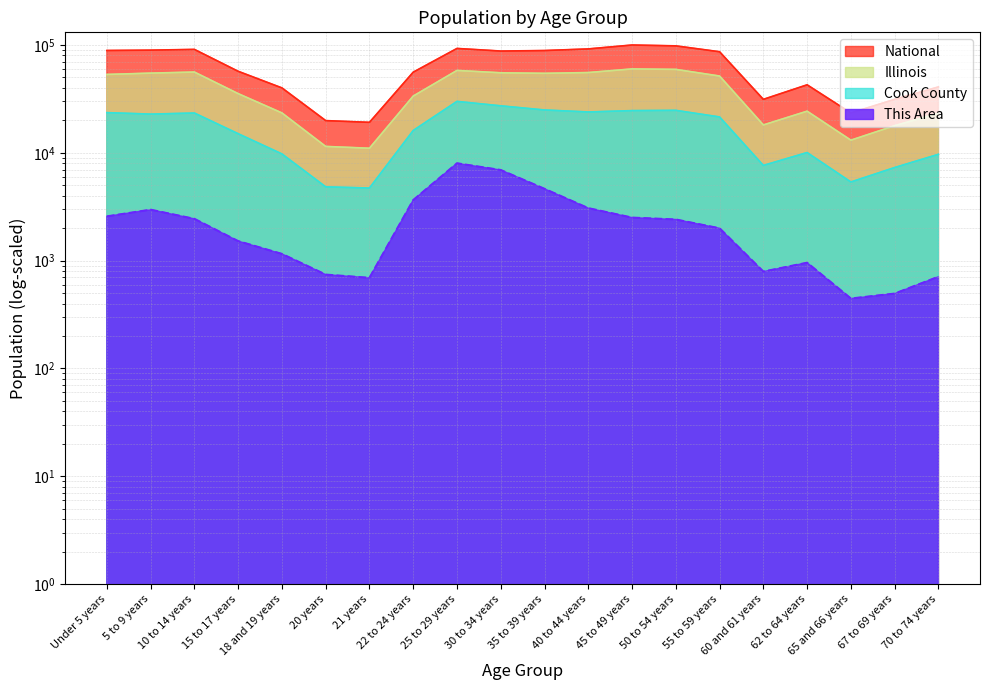

At which category does the chart reach its minimum across all series?

65 and 66 years